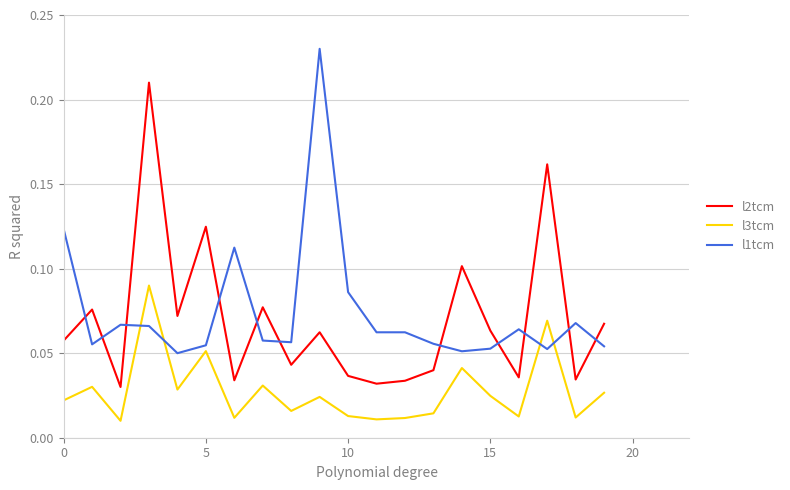

Rank the series by their maximum value, from lowest to highest.

l3tcm, l2tcm, l1tcm